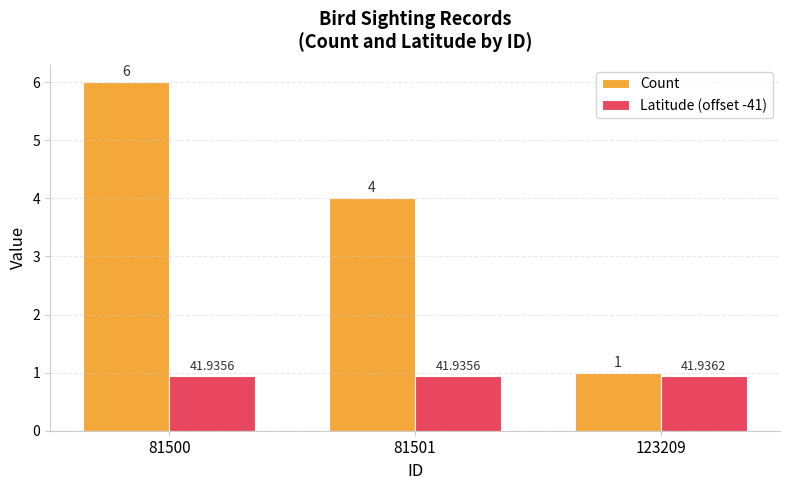

The Count series shows 1.0 at 123209. True or false?

True